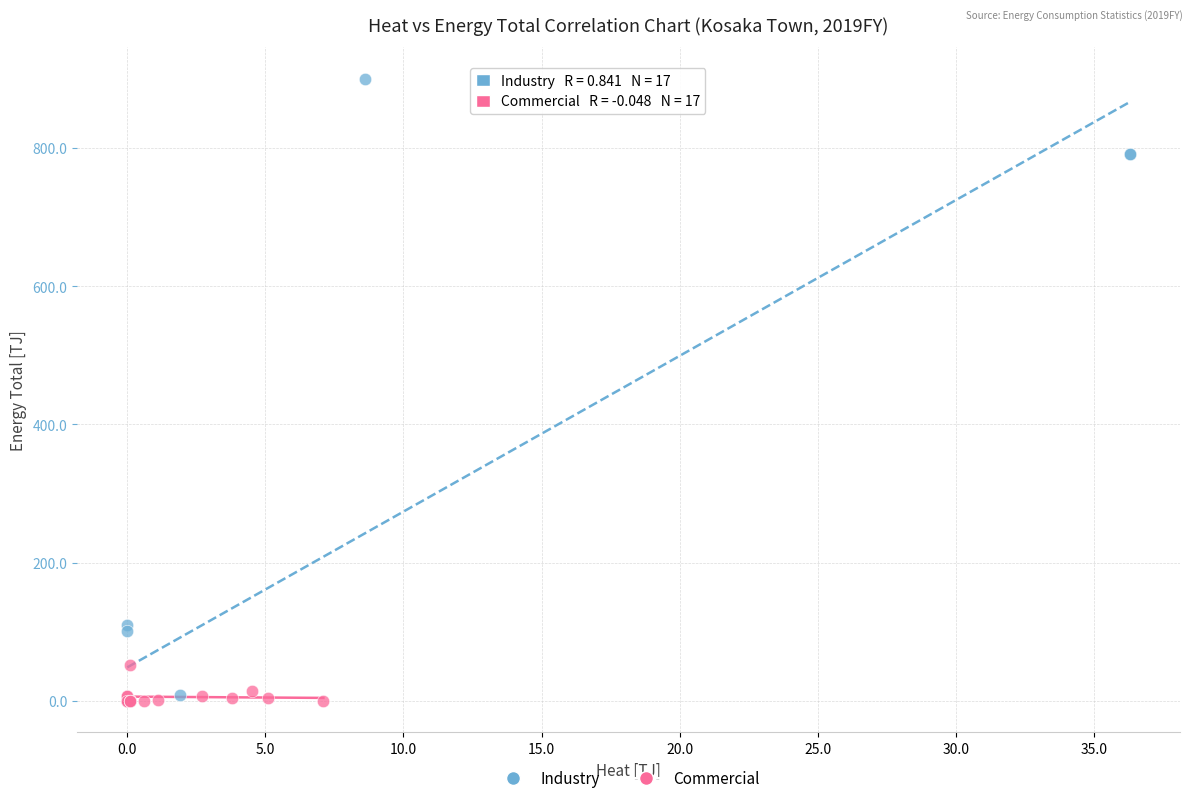

Which series reaches the maximum Y coordinate?

Industry